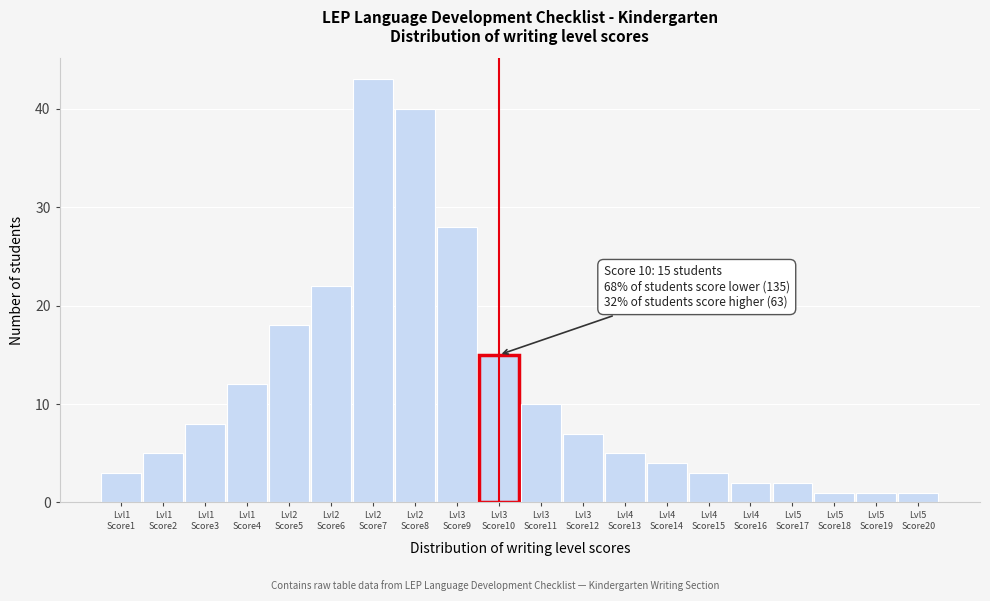

Reading right to left, what are all the values shown in this chart?

1	1	1	2	2	3	4	5	7	10	15	28	40	43	22	18	12	8	5	3